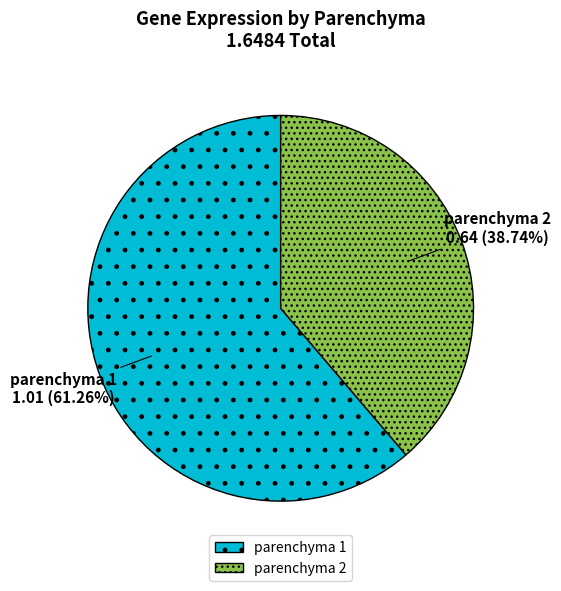

Which slice is the largest?

parenchyma 1